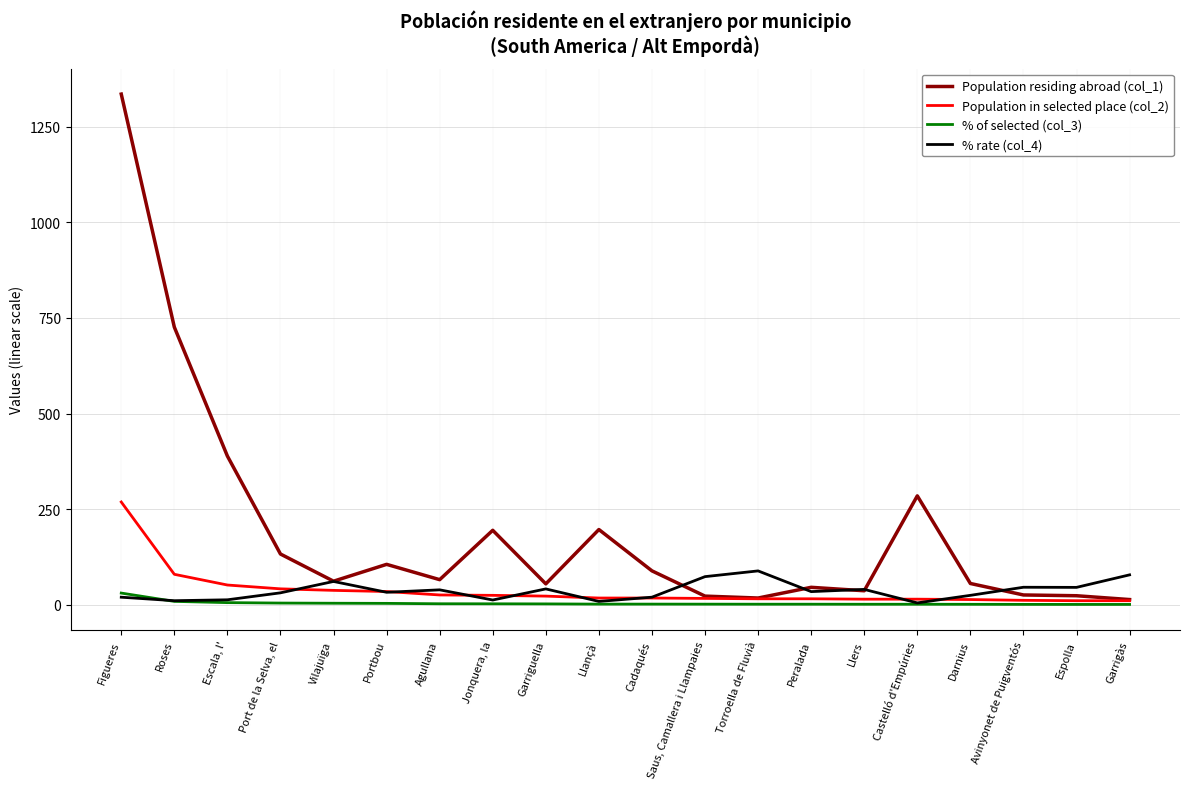

What is the maximum value for Population residing abroad (col_1)?

1335.0